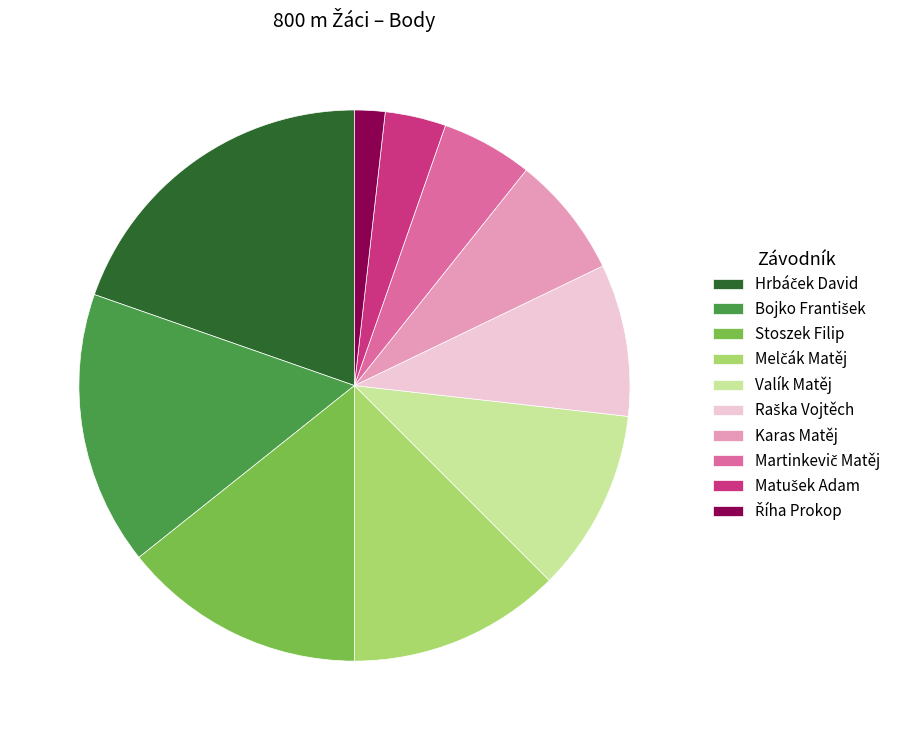

Does any single category account for the majority?

No